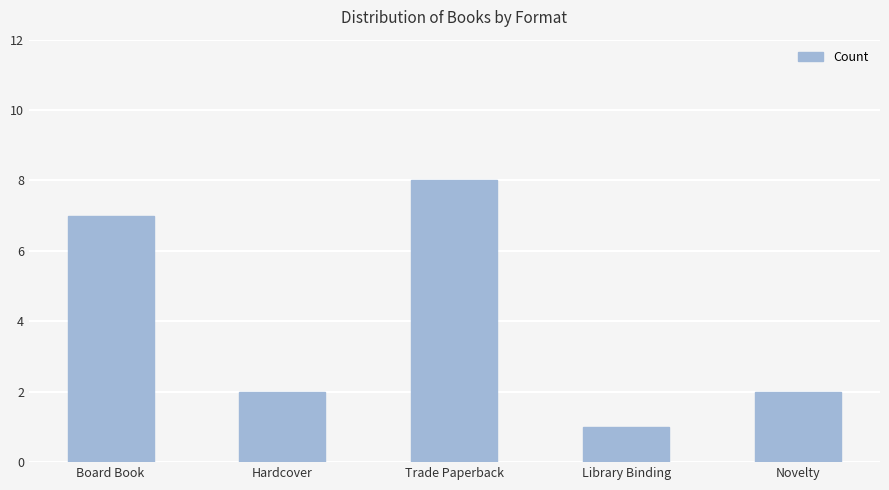

Which has a higher value, Hardcover or Trade Paperback?

Trade Paperback